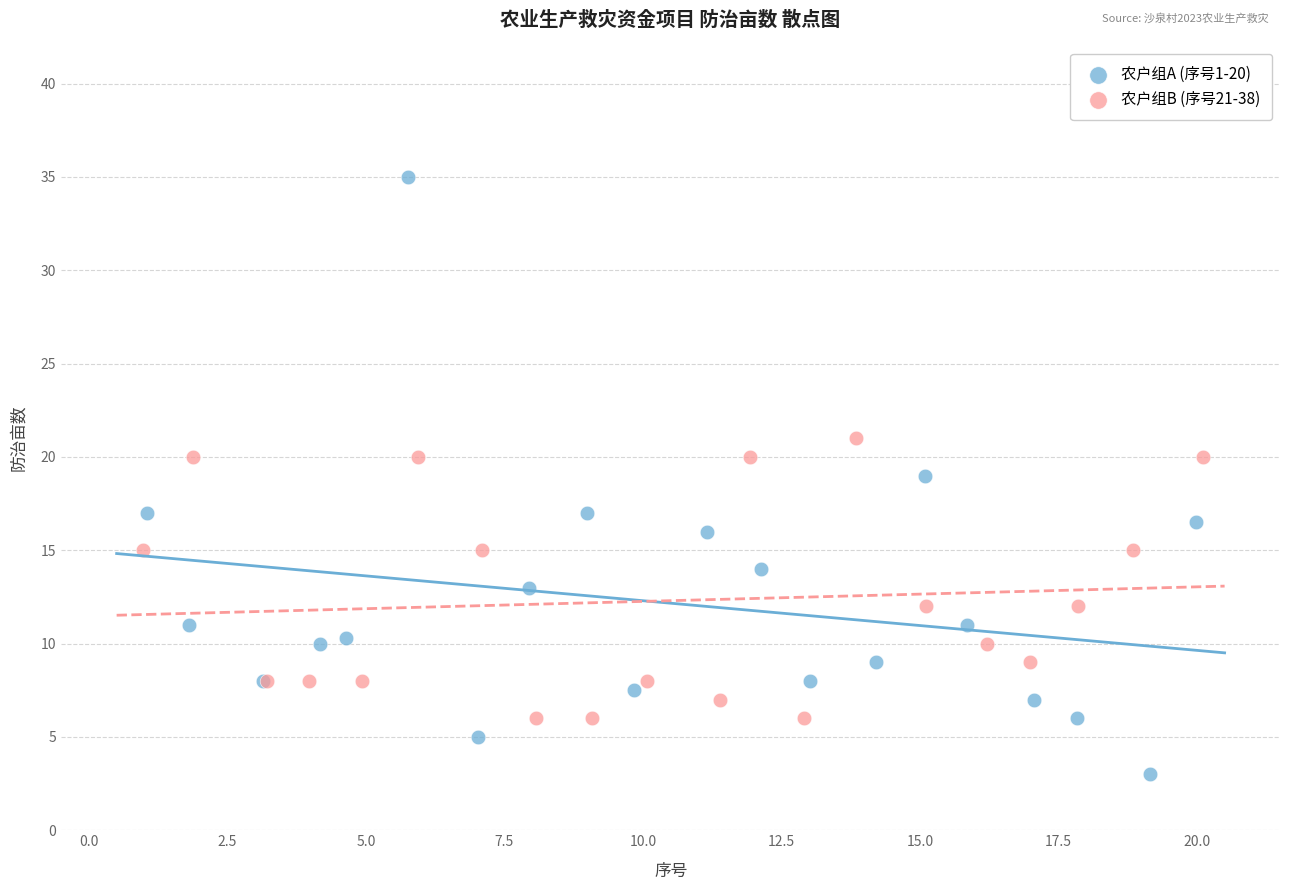

Which series has the largest Y range (max minus min)?

农户组A (序号1-20)